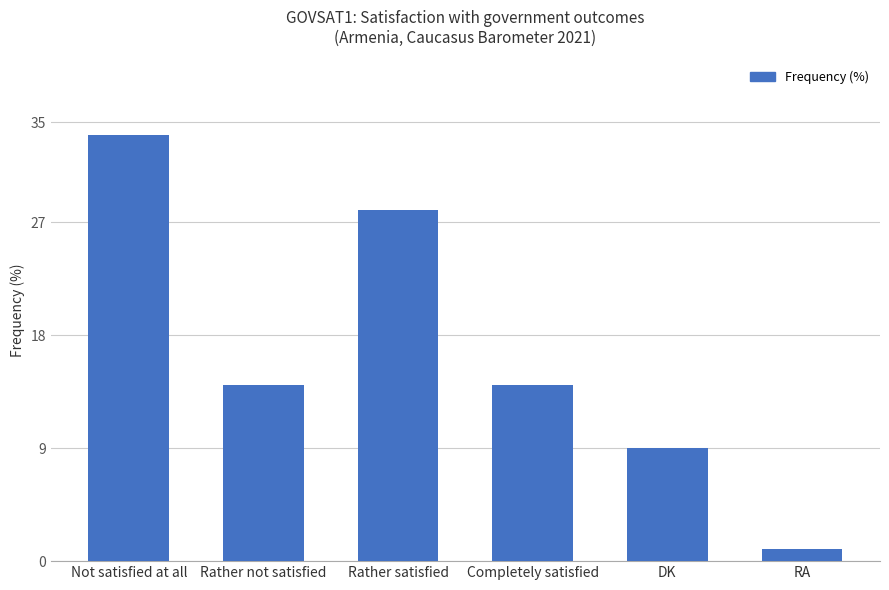

The value at DK is 9. True or false?

True